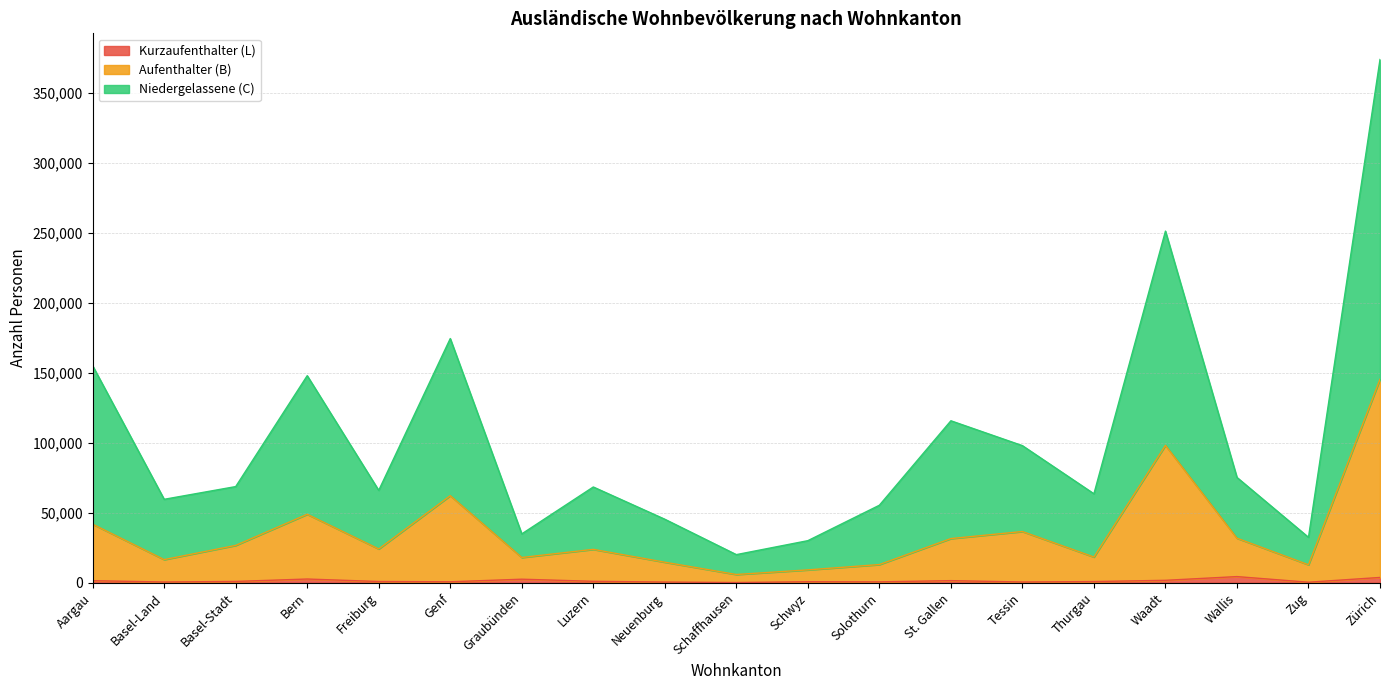

At which category is the sum across all series the highest?

Zürich